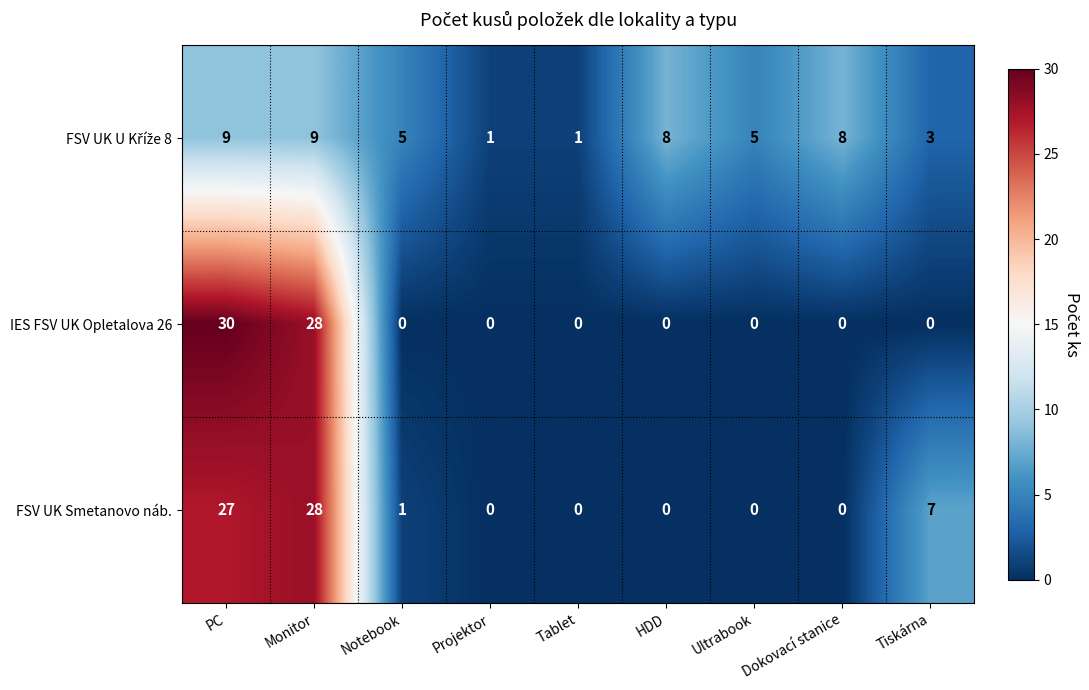

How many categories are shown in the chart?

9